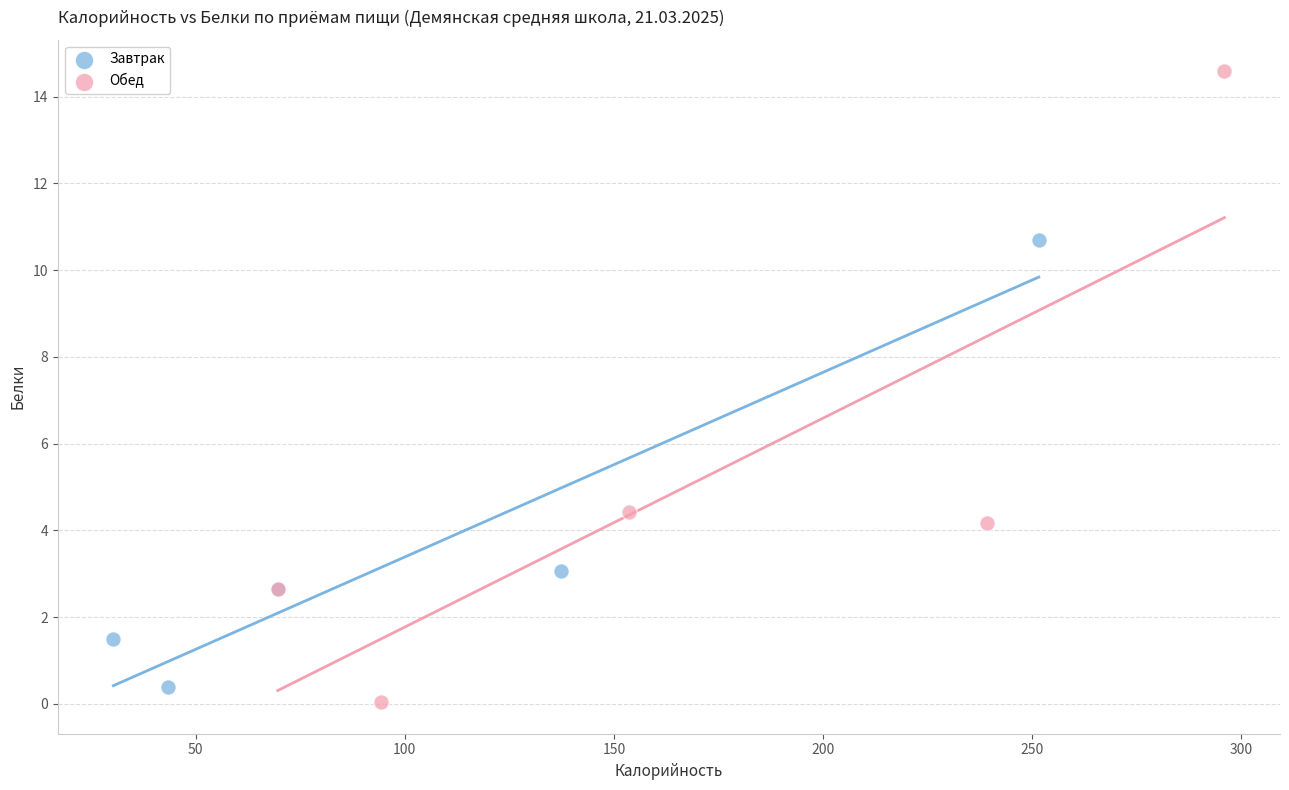

Which series contains the highest Y value?

Обед